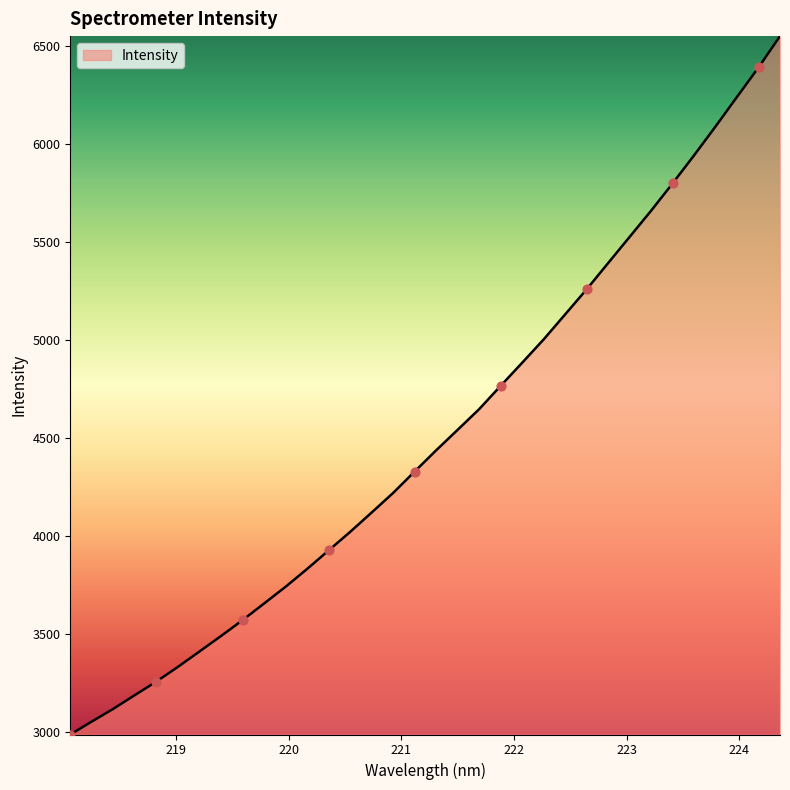

What is the smallest value displayed?

2989.8